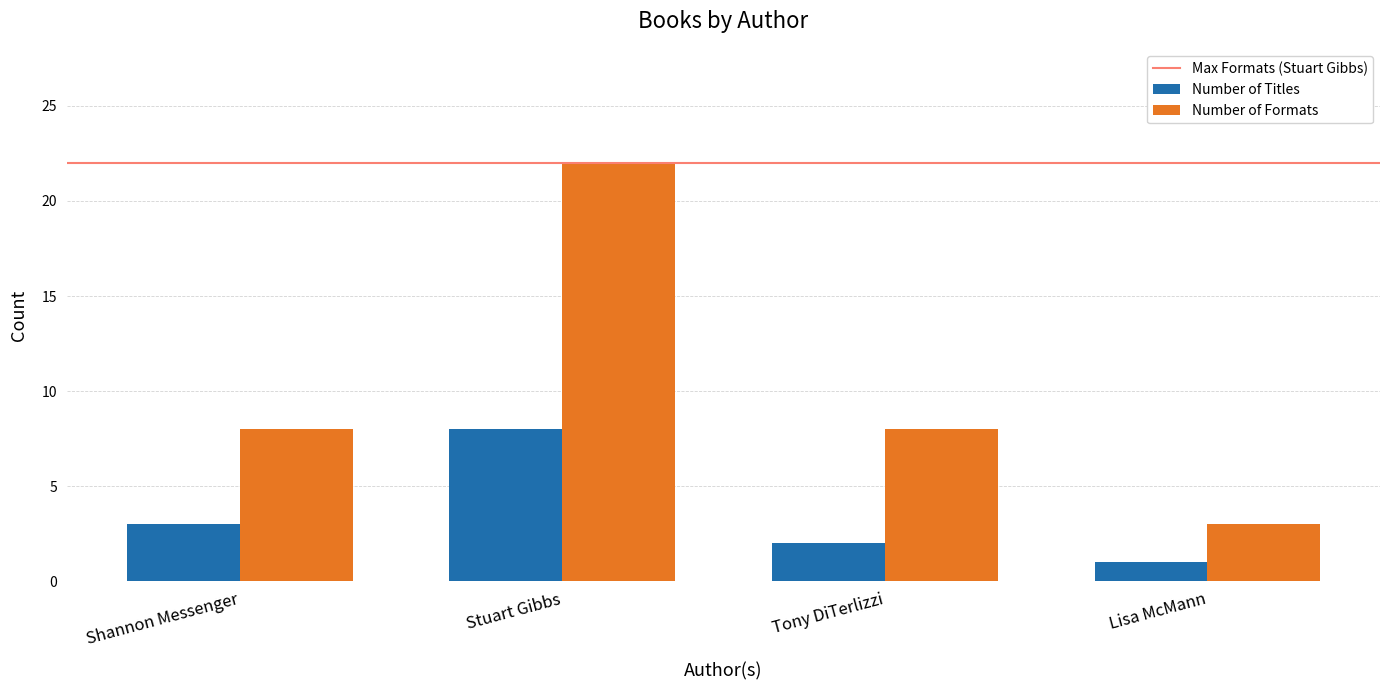

Between Shannon Messenger and Tony DiTerlizzi, which series saw the biggest shift?

Number of Titles